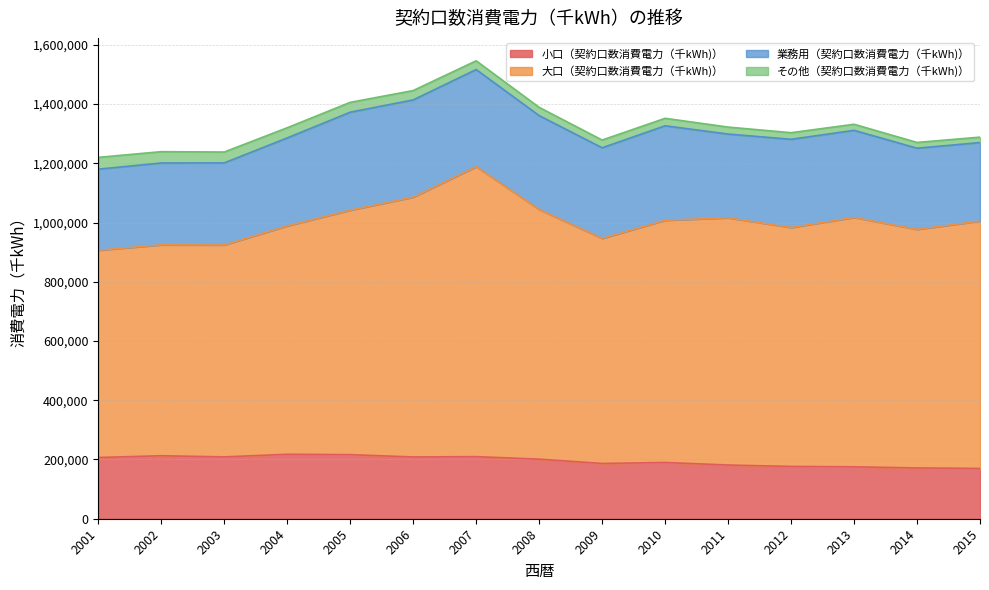

Reading left to right, list all the values displayed in this chart.

小口（契約口数消費電力（千kWh)）: 206746	212630	208785	217543	216302	208541	209661	201088	186599	189904	181309	176500	175237	171495	169711
大口（契約口数消費電力（千kWh)）: 699754	712014	715435	771234	825383	877152	978940	842961	759749	817718	834561	806671	841896	805411	835134
業務用（契約口数消費電力（千kWh)）: 273697	276416	277111	296918	330821	328290	327937	316942	306036	319025	282825	297846	294101	274035	265137
その他（契約口数消費電力（千kWh)）: 39817	38210	36696	34338	33271	31578	29539	27889	26091	25245	23589	22269	20531	19456	18297